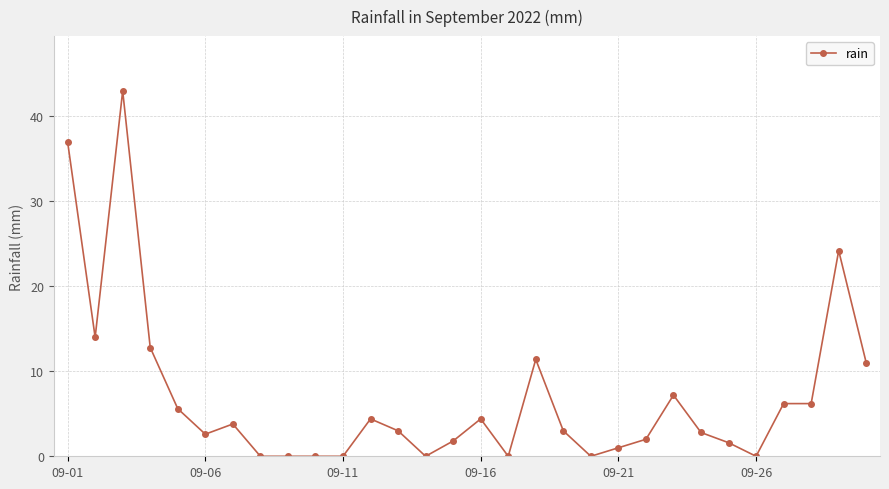

What is the value of the 28th point from the left?

6.2